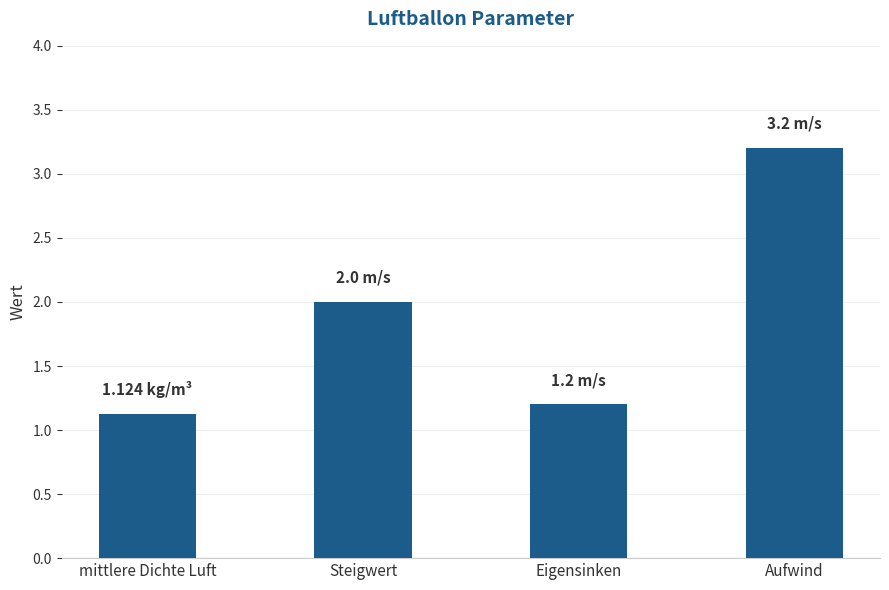

What is the maximum value shown in the chart?

3.2